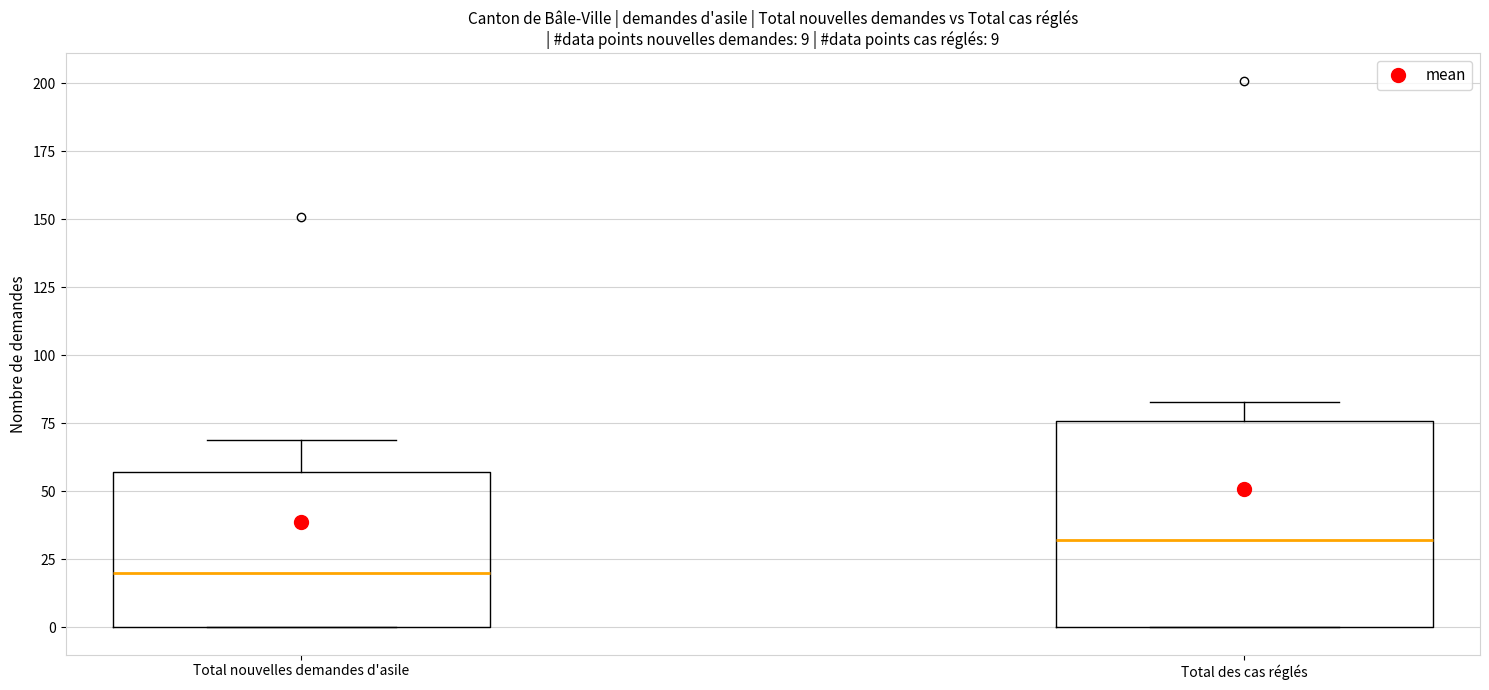

Which box has the lowest median line?

Total nouvelles demandes d'asile